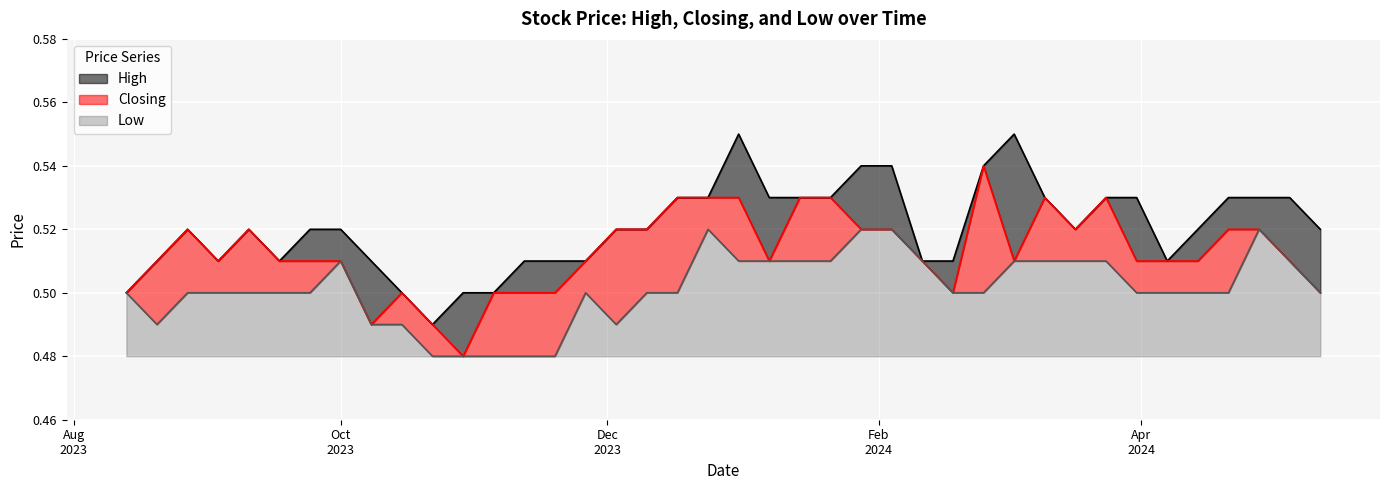

List the series in order of their overall mean, lowest first.

Low, Closing, High